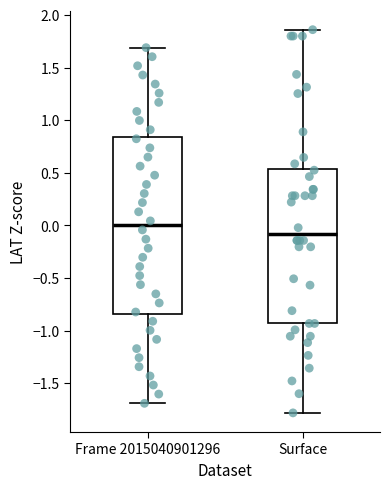

Where does the median line of the box for Frame 2015040901296 sit on the y-axis? The values are not printed on the chart, so give them approximately, as read against the axis.

0.00